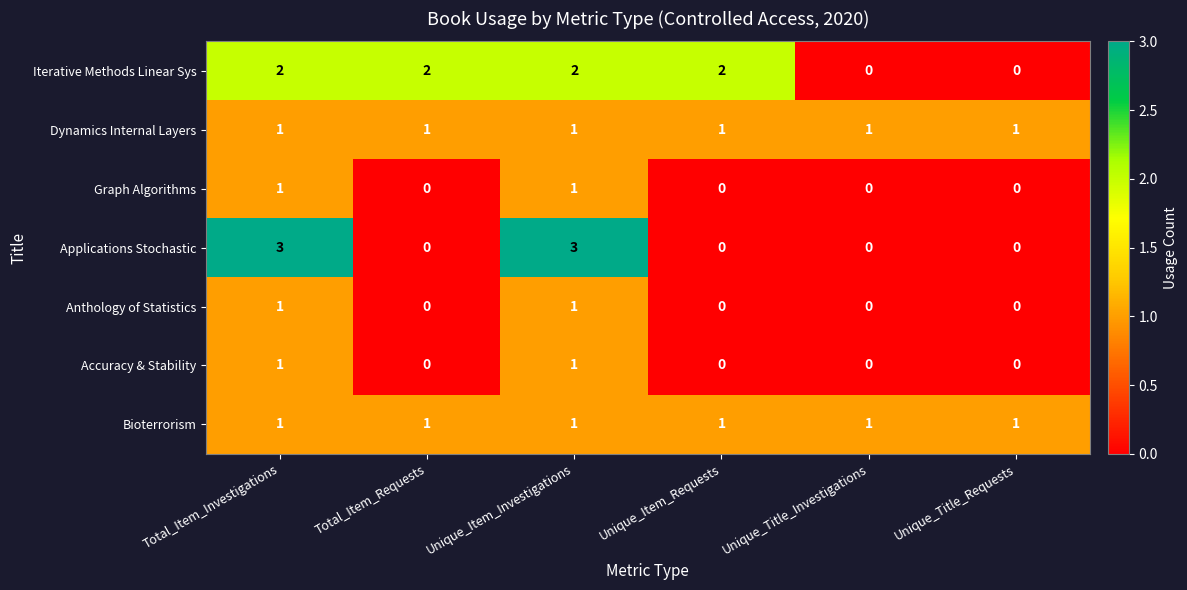

Which series has the largest total across all categories?

Iterative Methods Linear Sys